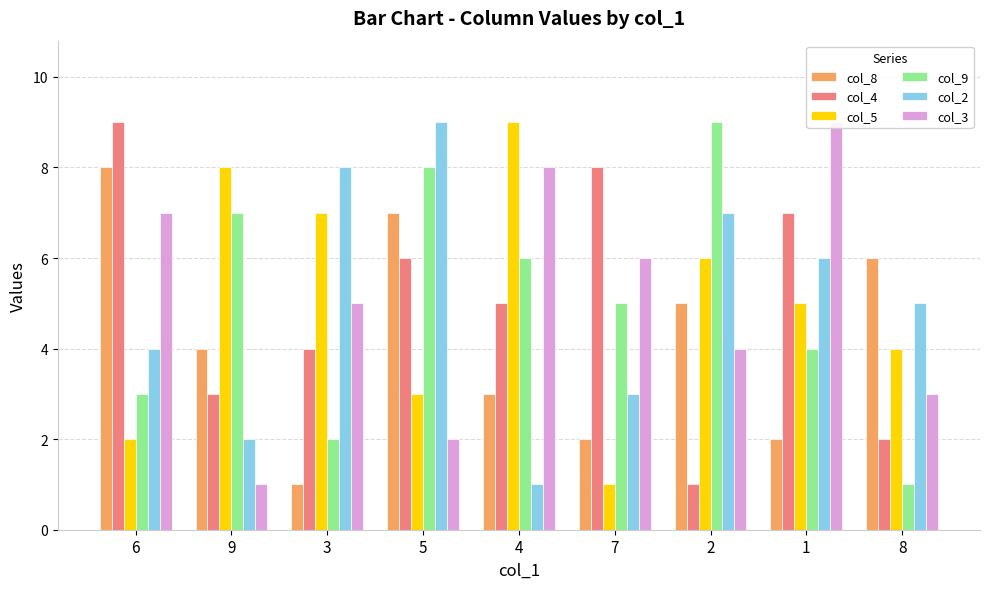

List the labels in order of col_9 value, smallest first.

8, 3, 6, 1, 7, 4, 9, 5, 2